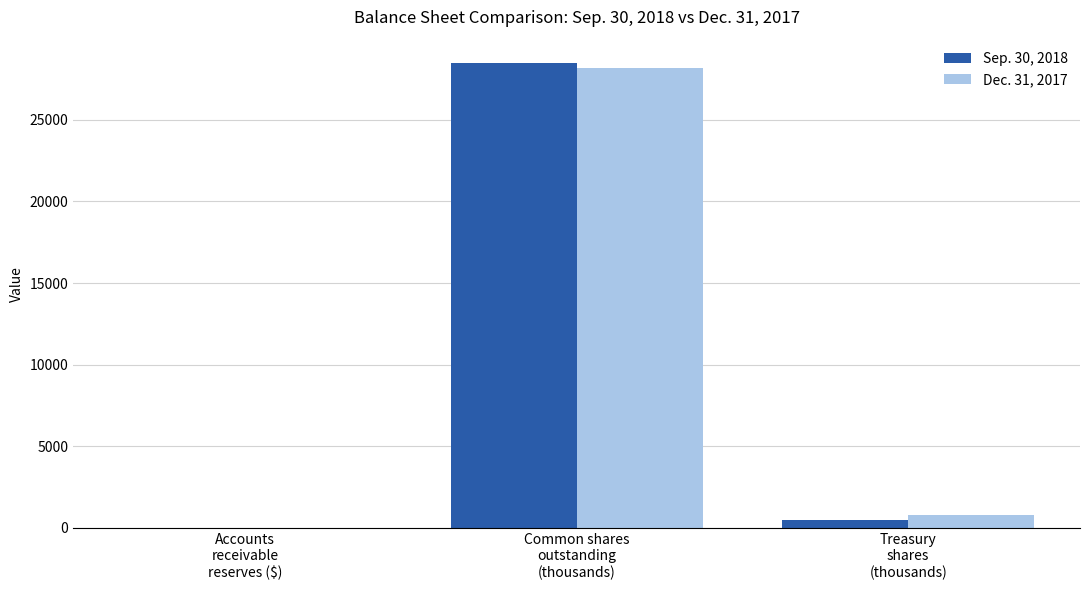

True or false: Sep. 30, 2018 has a value of 483.0 at Treasury
shares
(thousands).

True